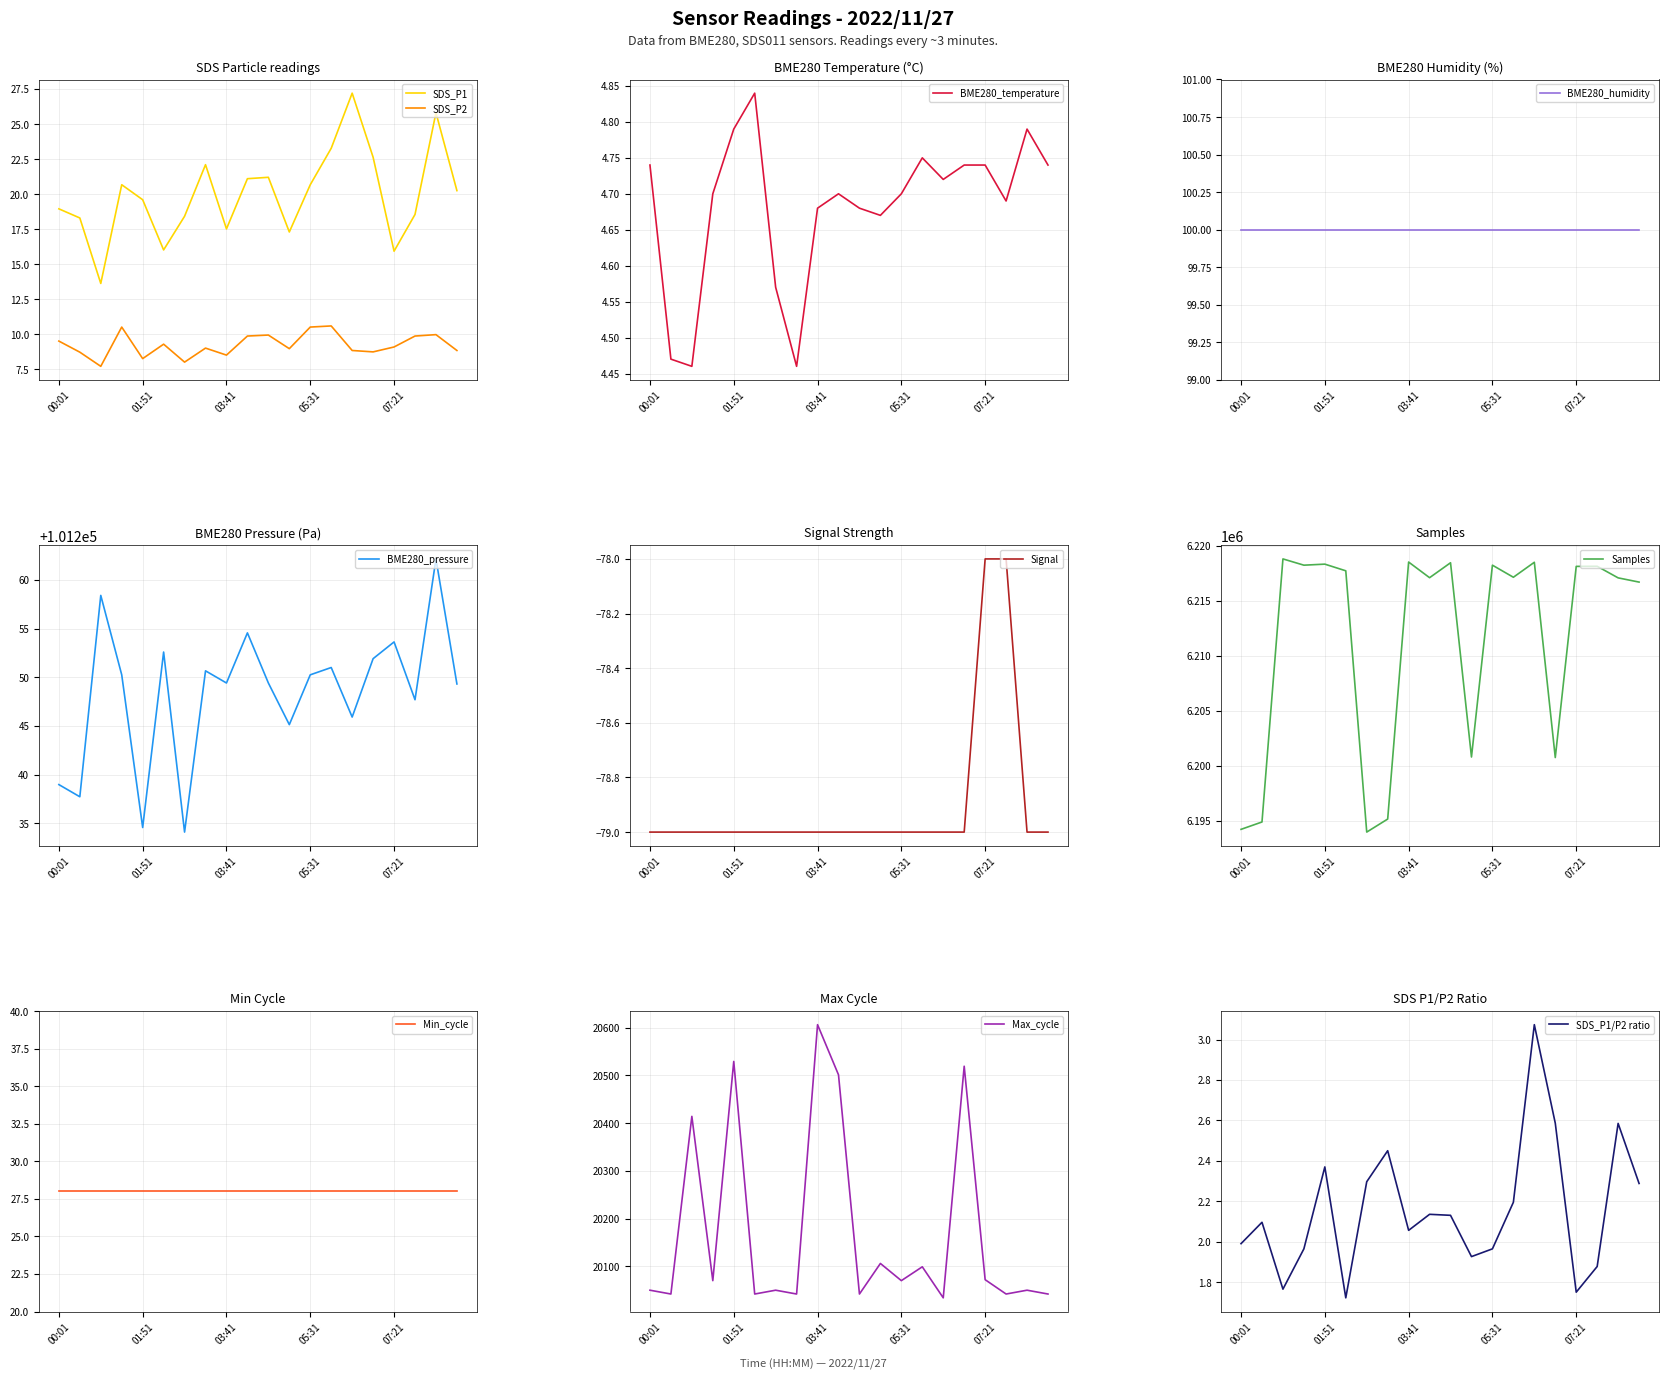

Does the chart have visible grid lines?

Yes